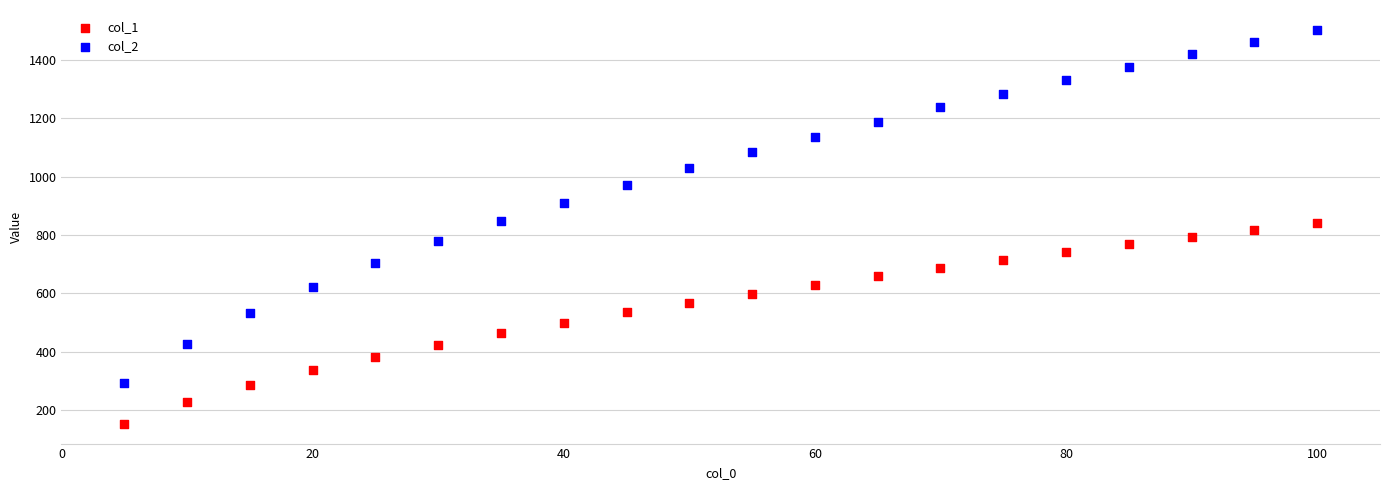

Which series has the widest spread of Y values?

col_2